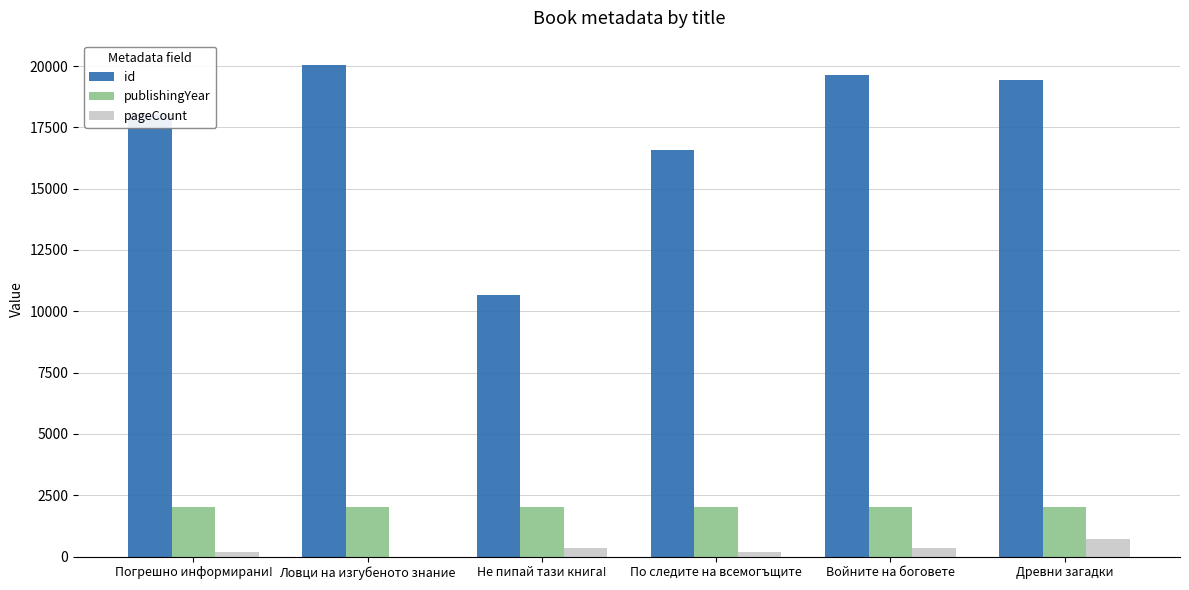

Is the value of id at Древни загадки greater than the value of pageCount at Погрешно информирани!?

Yes